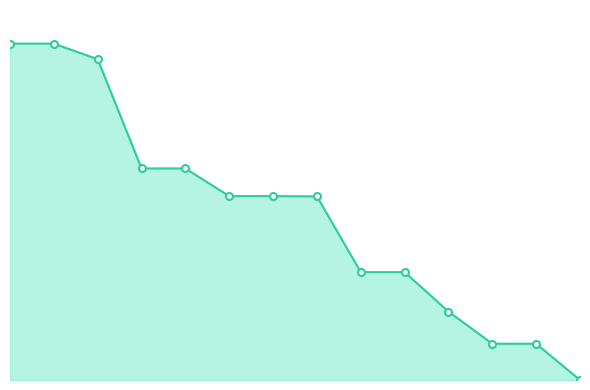

What is the difference between the maximum and second lowest values?

19374261